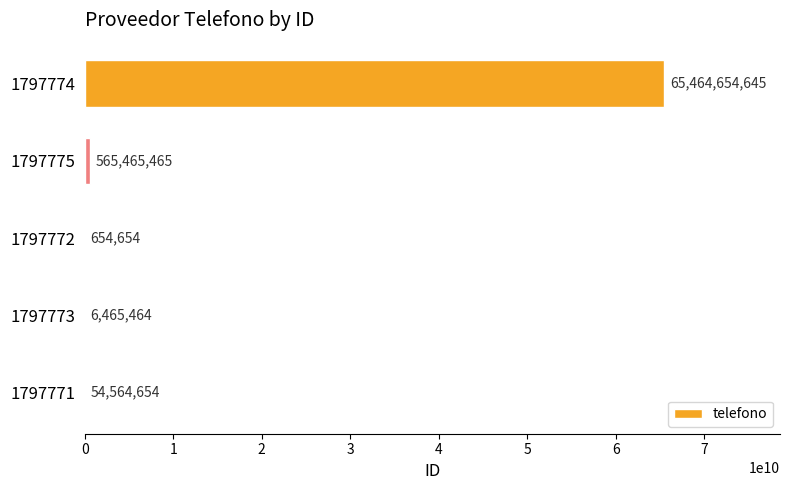

How many distinct data groups are displayed?

1